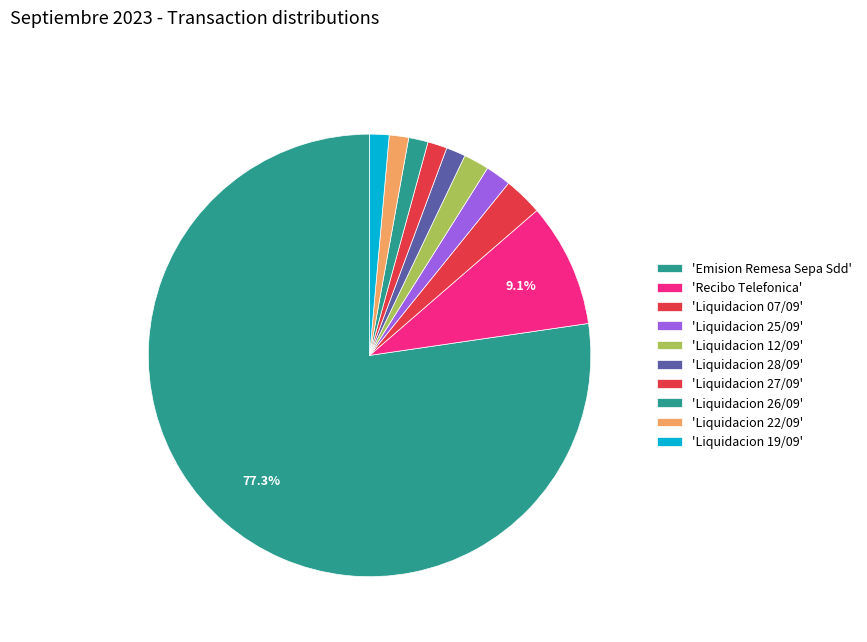

What is the largest slice in the pie chart?

Emision Remesa Sepa Sdd